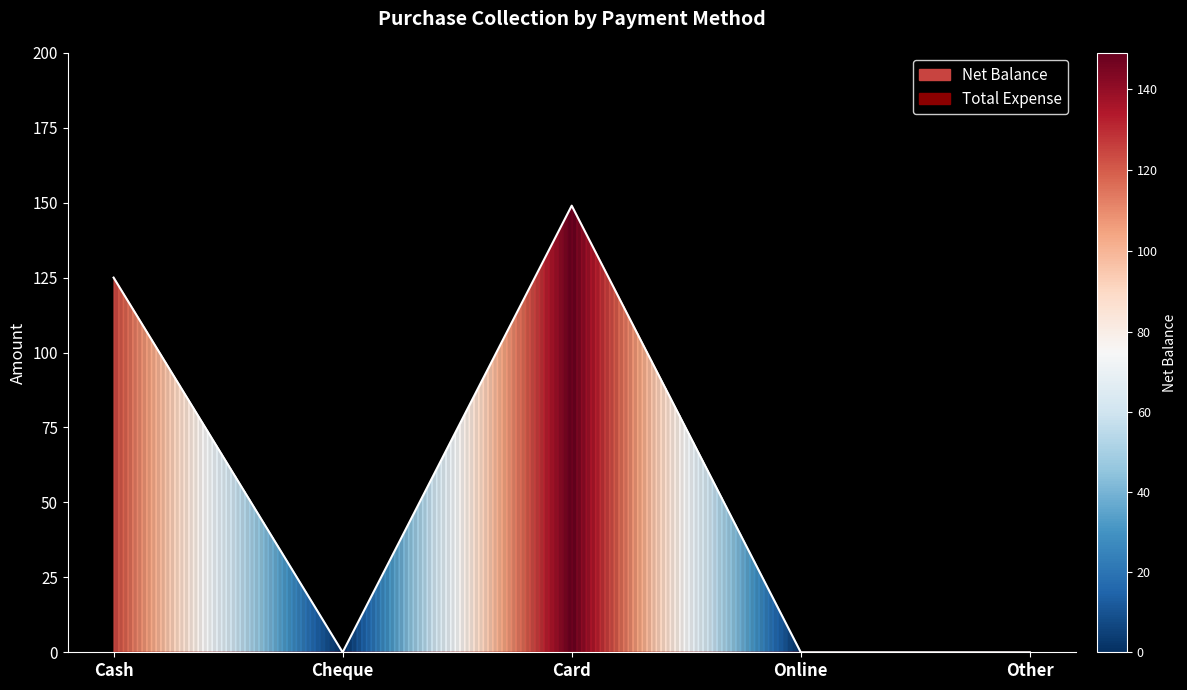

What is the maximum value shown in the chart?

149